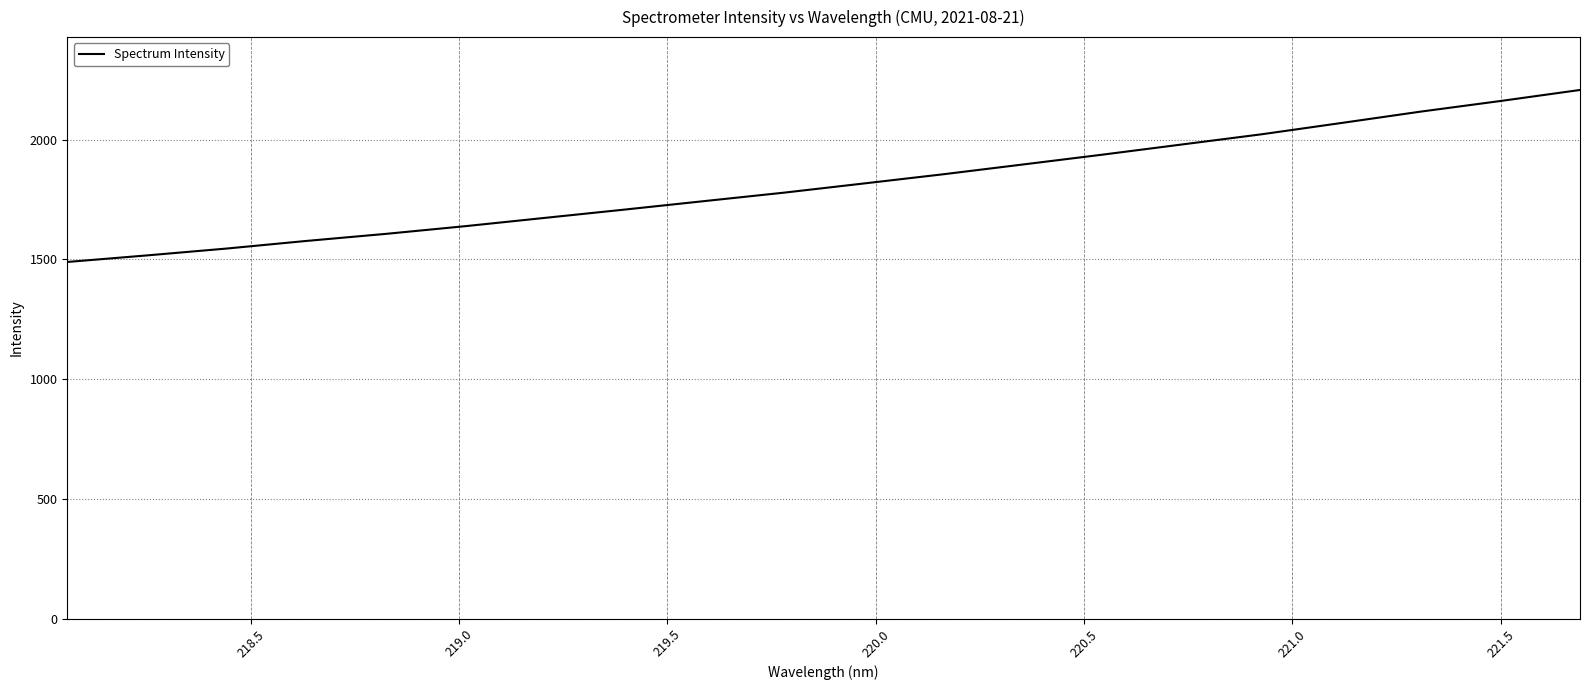

What is the minimum value shown in the chart?

1489.3